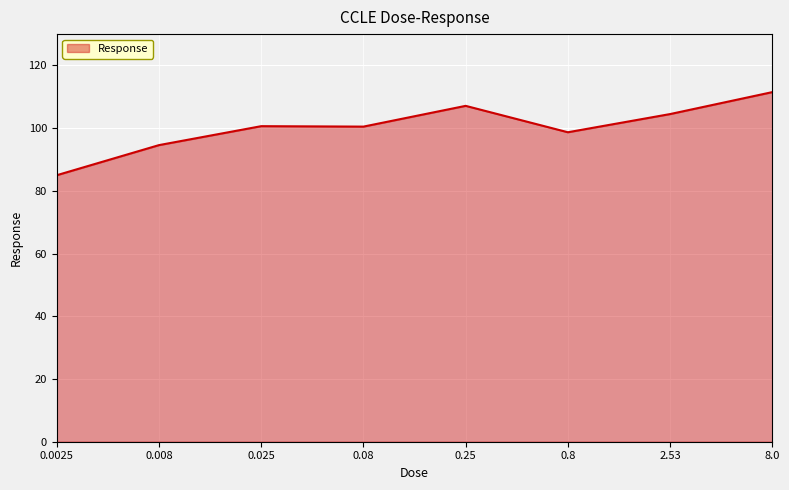

What is the sum of all values?

802.6